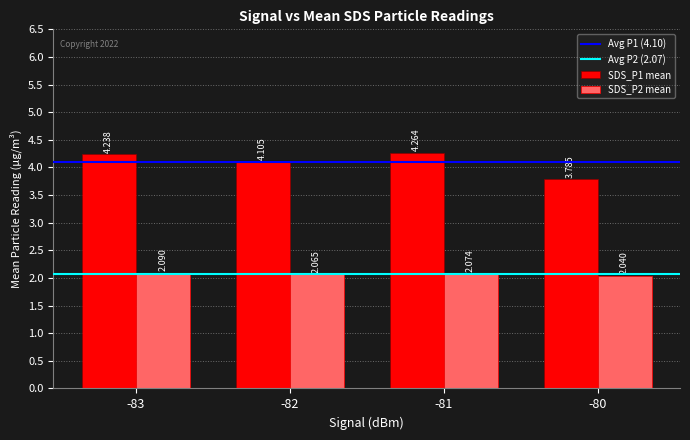

Is the value of SDS_P2 mean at -81 greater than the value of SDS_P1 mean at -80?

No